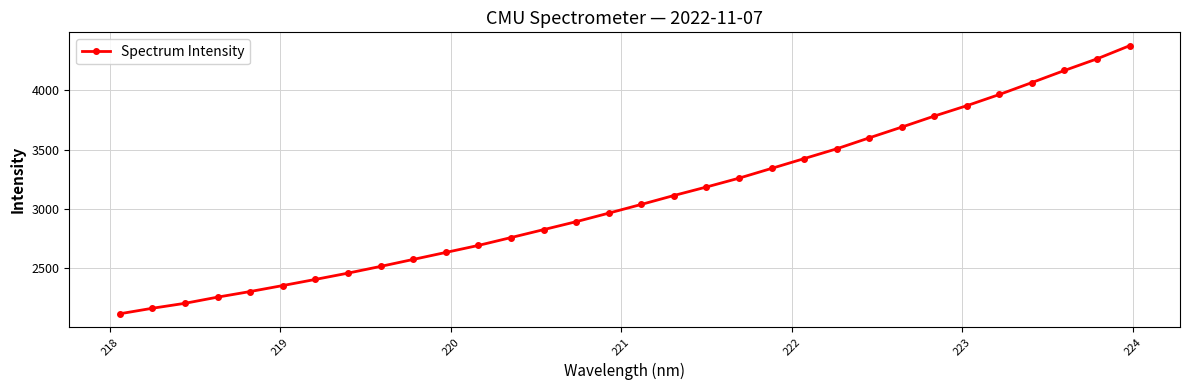

What is the greatest value displayed?

4375.6